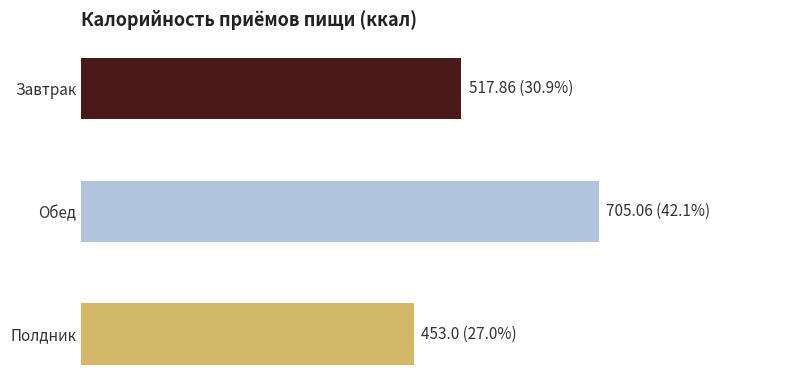

At which category does the chart reach its peak across all series?

Обед